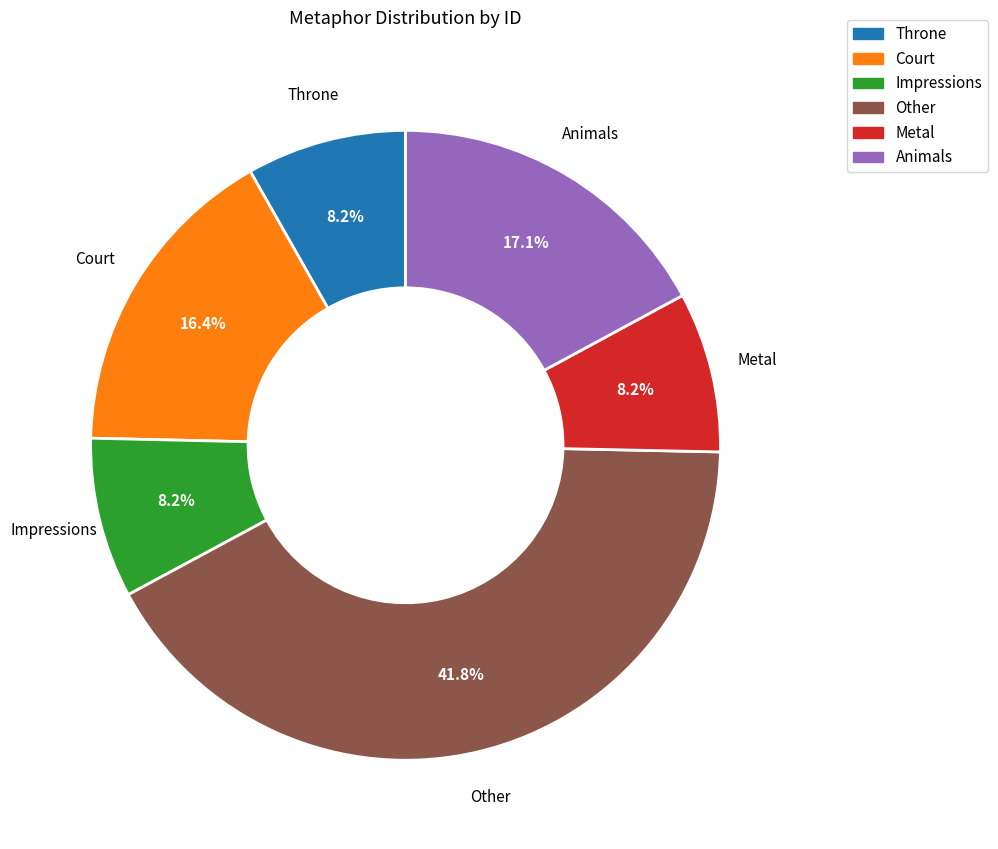

Which slice is the largest?

Other